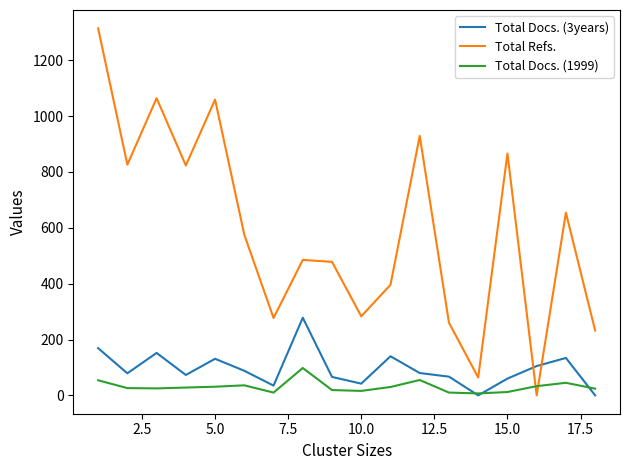

List the series in order of their peak value, highest first.

Total Refs., Total Docs. (3years), Total Docs. (1999)